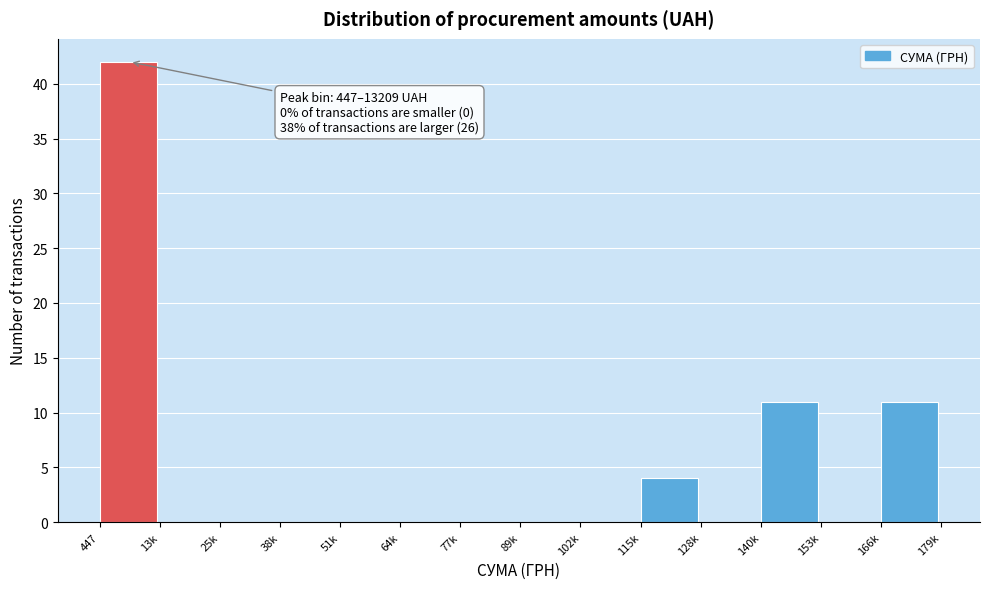

Reading left to right, list all the values displayed in this chart.

447=42	13k=0	25k=0	38k=0	51k=0	64k=0	77k=0	89k=0	102k=0	115k=4	128k=0	140k=11	153k=0	166k=11